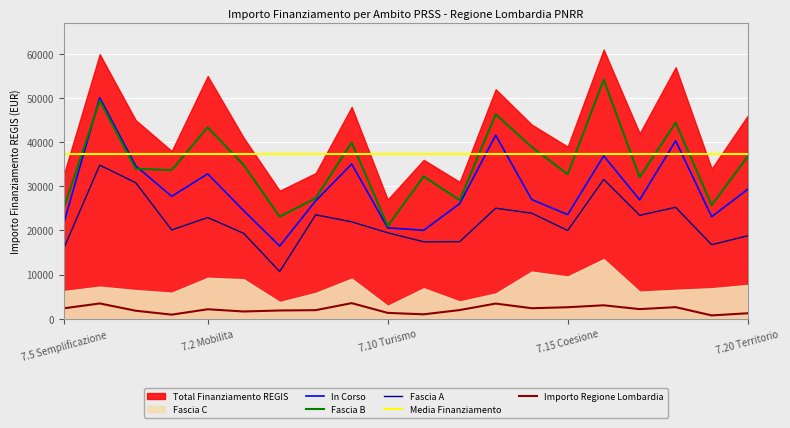

True or false: In Corso and Fascia A cross at least once.

False